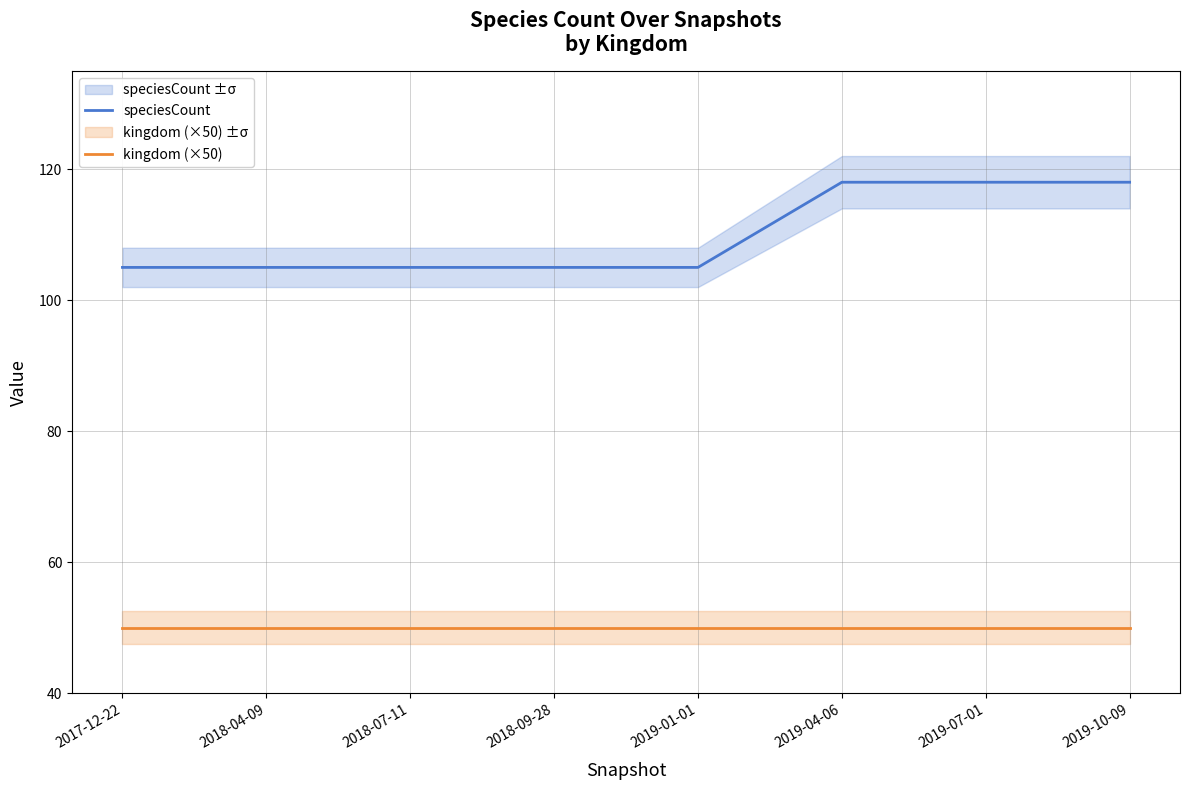

What is the smallest value displayed?

50